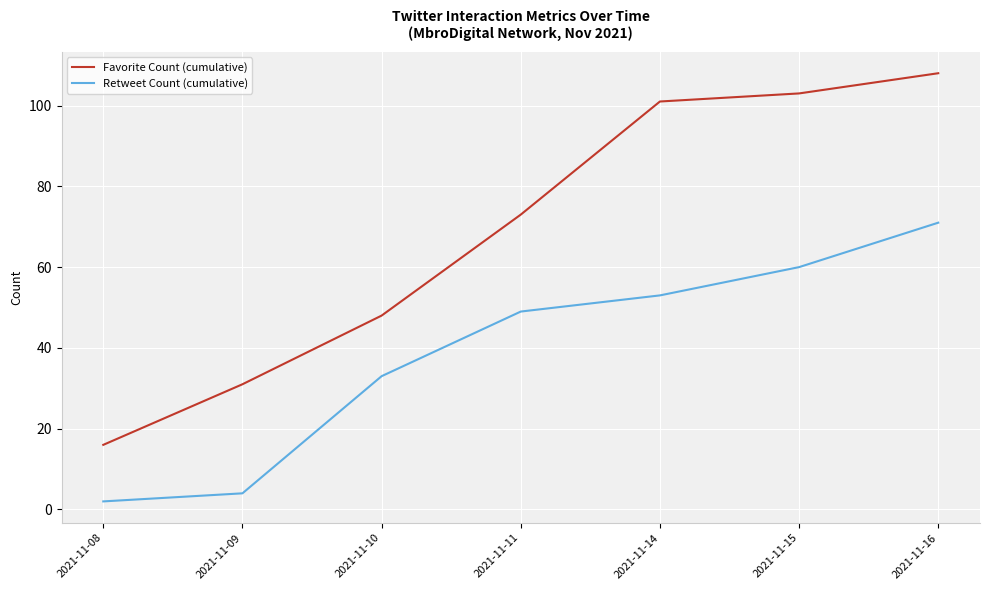

How many categories are shown in the chart?

7